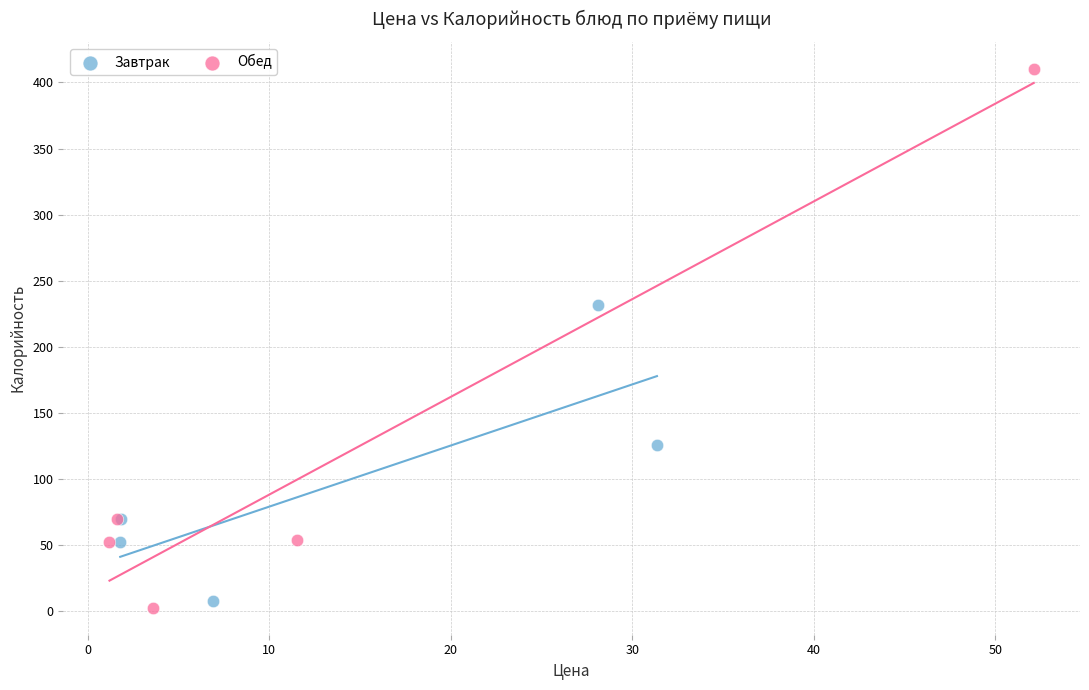

Which series contains the lowest Y value?

Обед